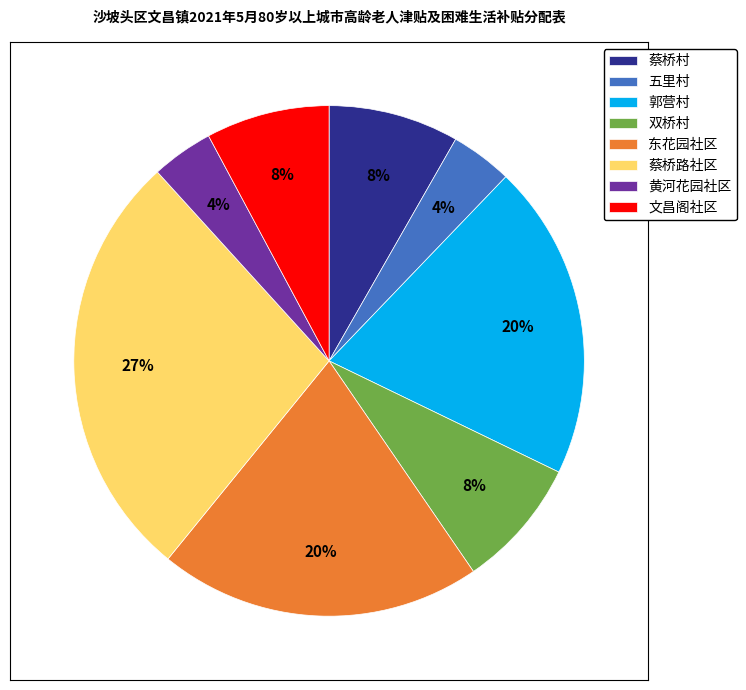

Does any single category account for the majority?

No